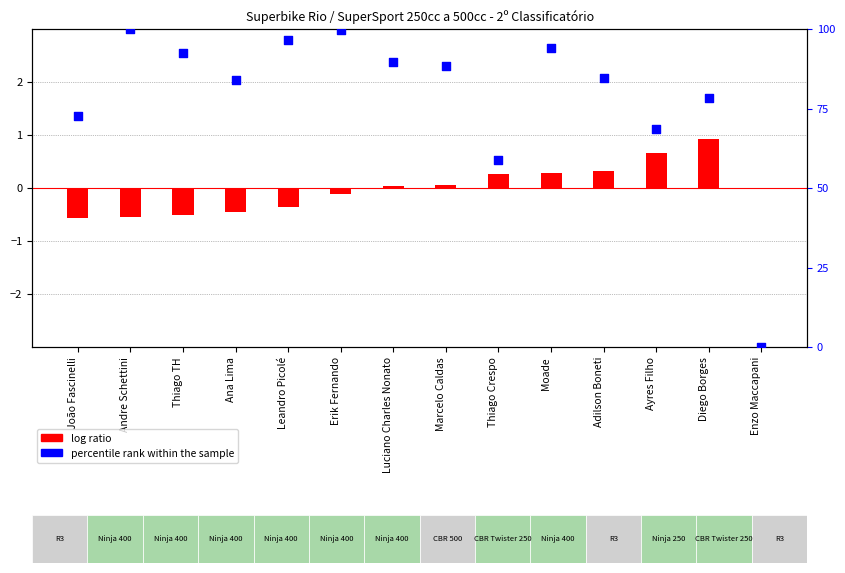

Which series has the largest total across all categories?

percentile rank within the sample